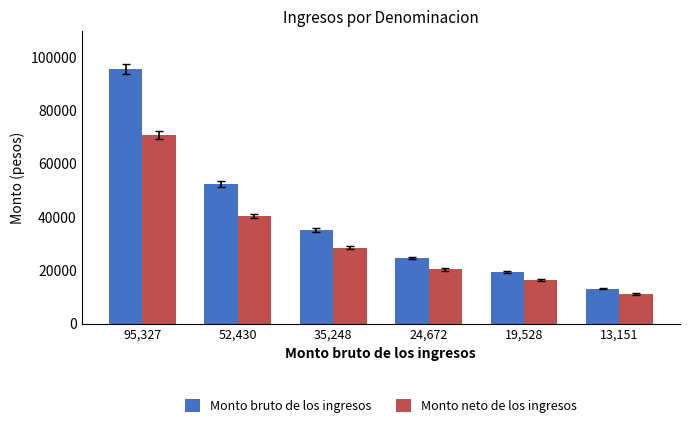

What is the label of the 3rd bar from the right?

24,672